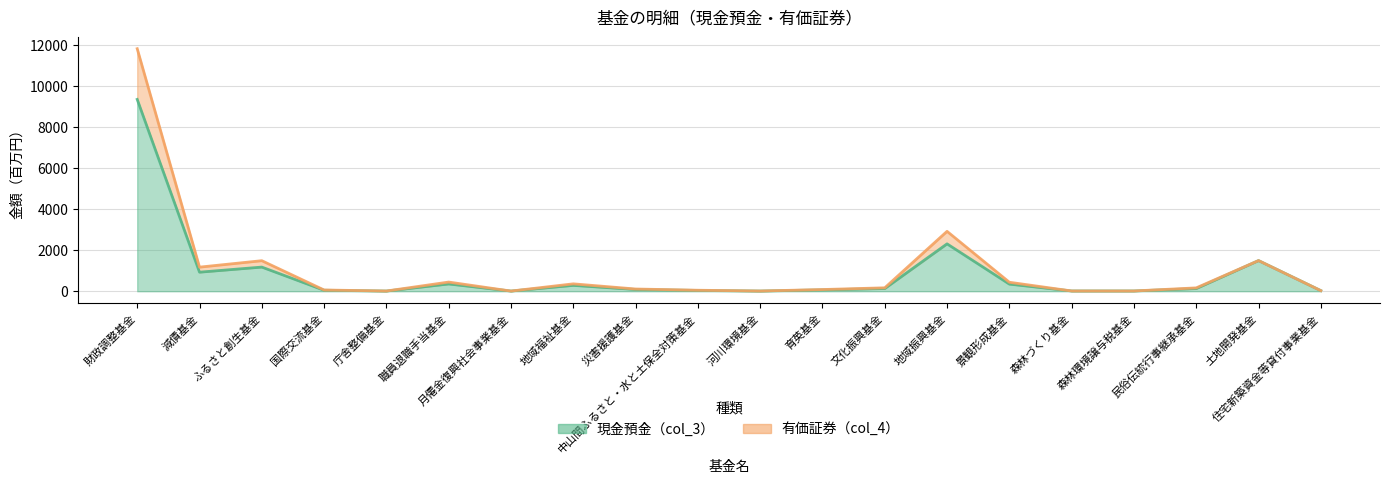

Which has a higher value, 国際交流基金 or 河川環境基金?

国際交流基金